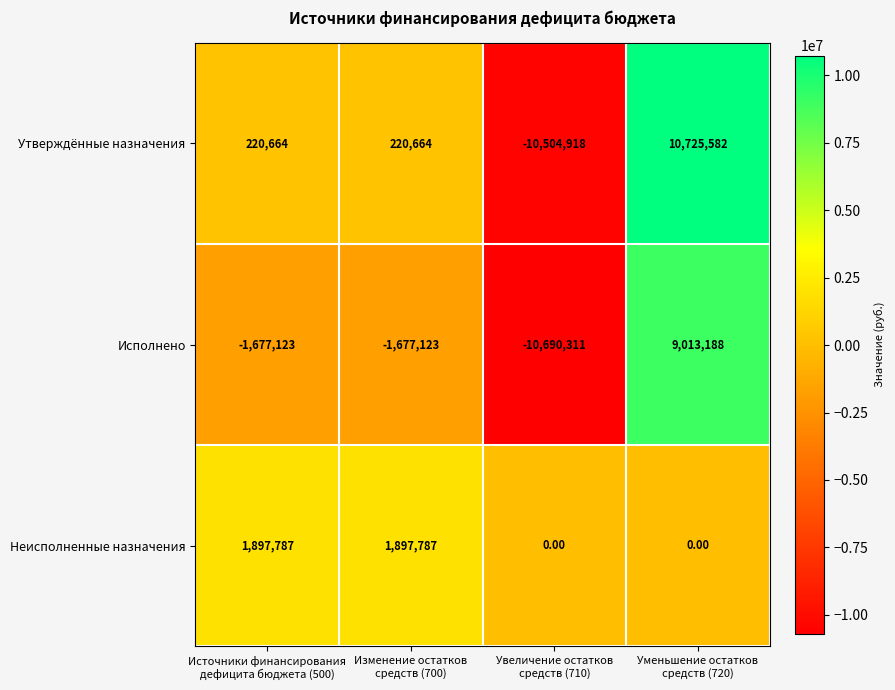

At Источники финансирования
дефицита бюджета (500), list the series in order from smallest to largest.

Исполнено, Утверждённые назначения, Неисполненные назначения